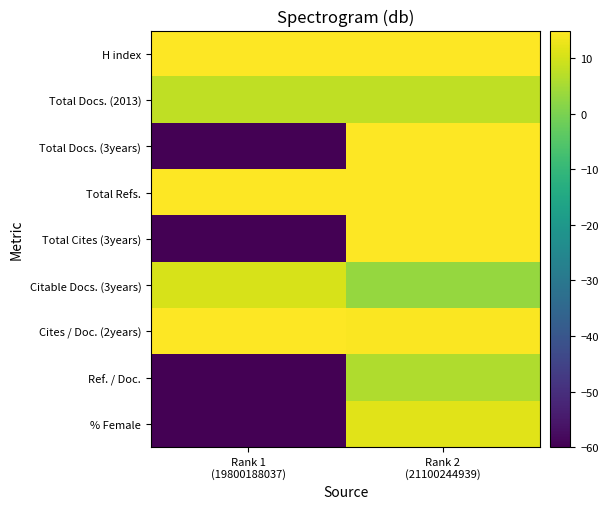

Rank the series by their maximum value, from highest to lowest.

Total Cites (3years), H index, Total Refs., Cites / Doc. (2years), Total Docs. (3years), % Female, Citable Docs. (3years), Total Docs. (2013), Ref. / Doc.